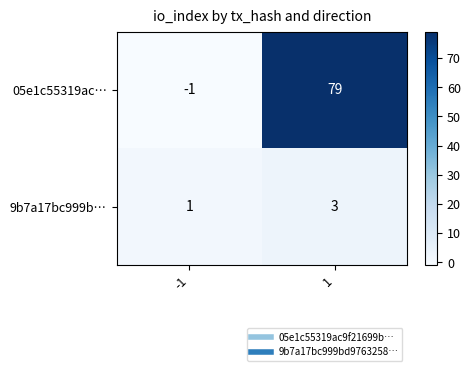

What is the spread (max minus min) of values at -1?

2